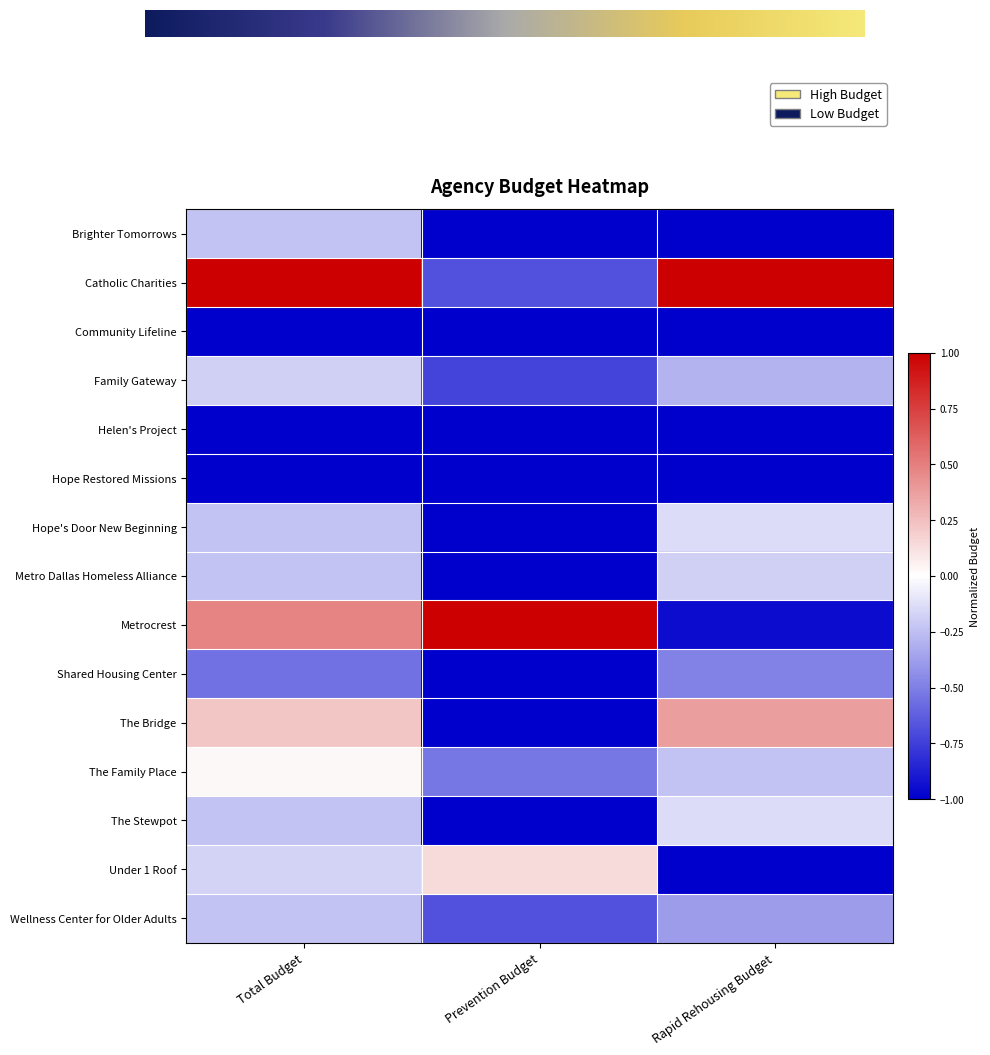

What is the spread (max minus min) of values at Rapid Rehousing Budget?

2.0